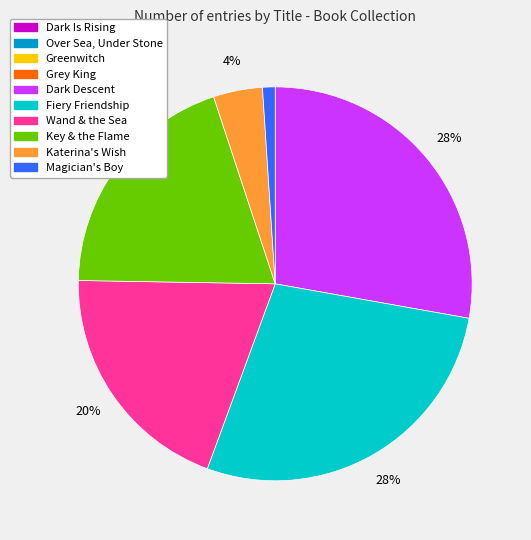

To the nearest percent, what portion does Wand & the Sea represent?

20%